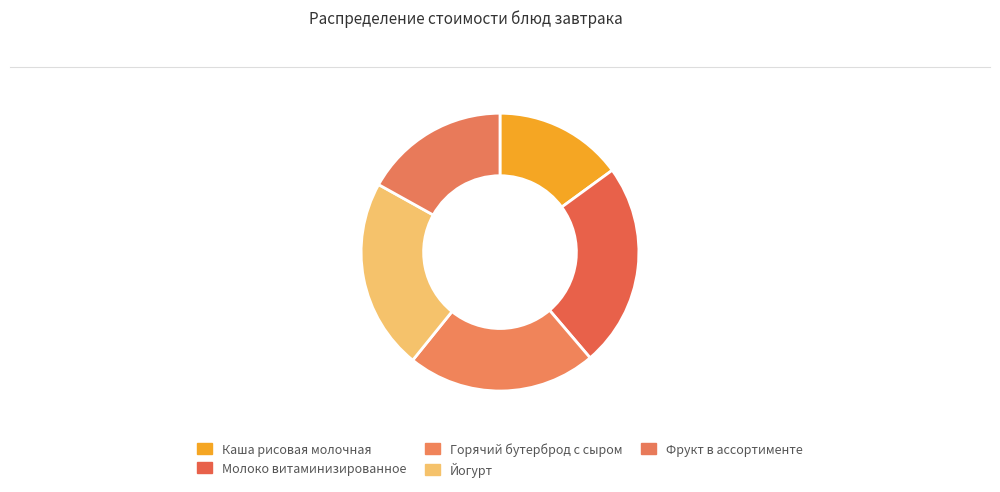

To the nearest percent, what is the average slice percentage?

20%